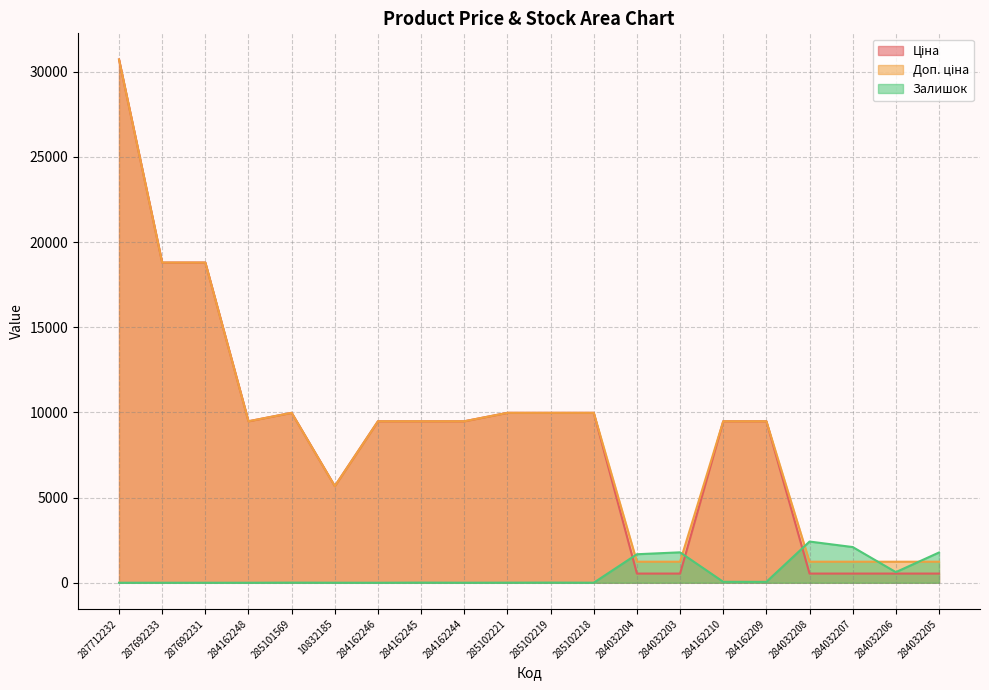

What is the average value of the Залишок series?

526.0